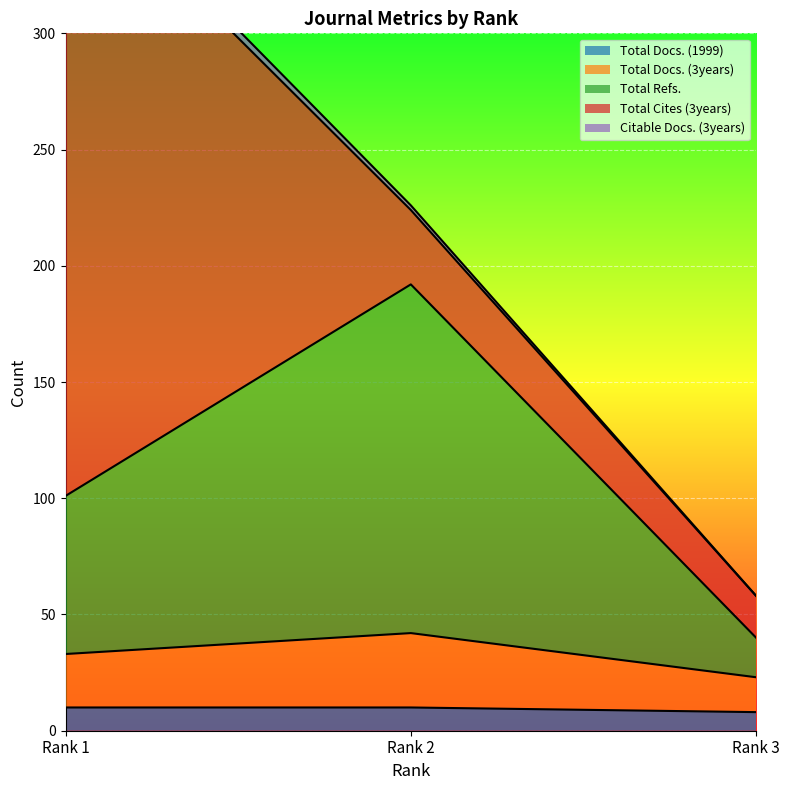

The value of Total Docs. (1999) at Rank 3 is 8. True or false?

True